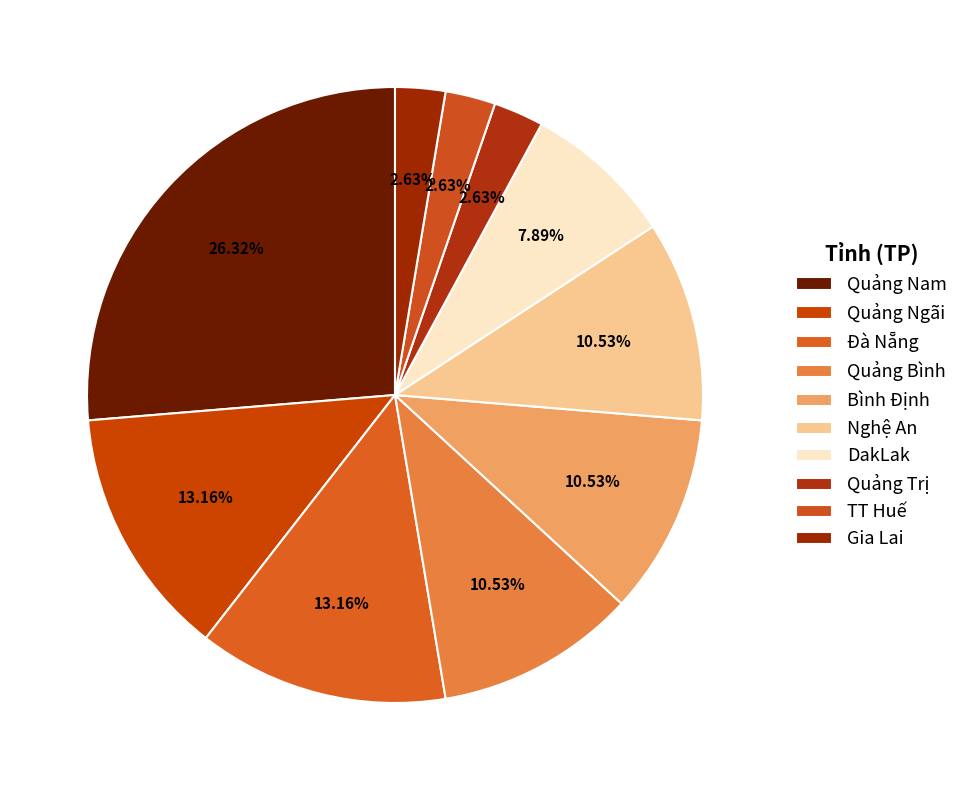

Is it true that Đà Nẵng is 19% of the pie?

False